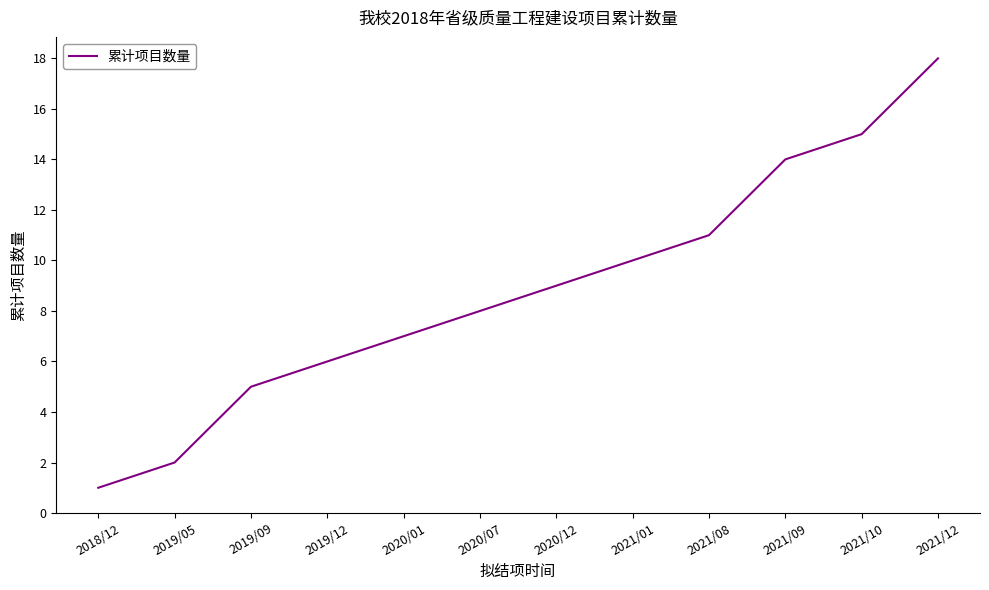

Does the chart have visible grid lines?

No